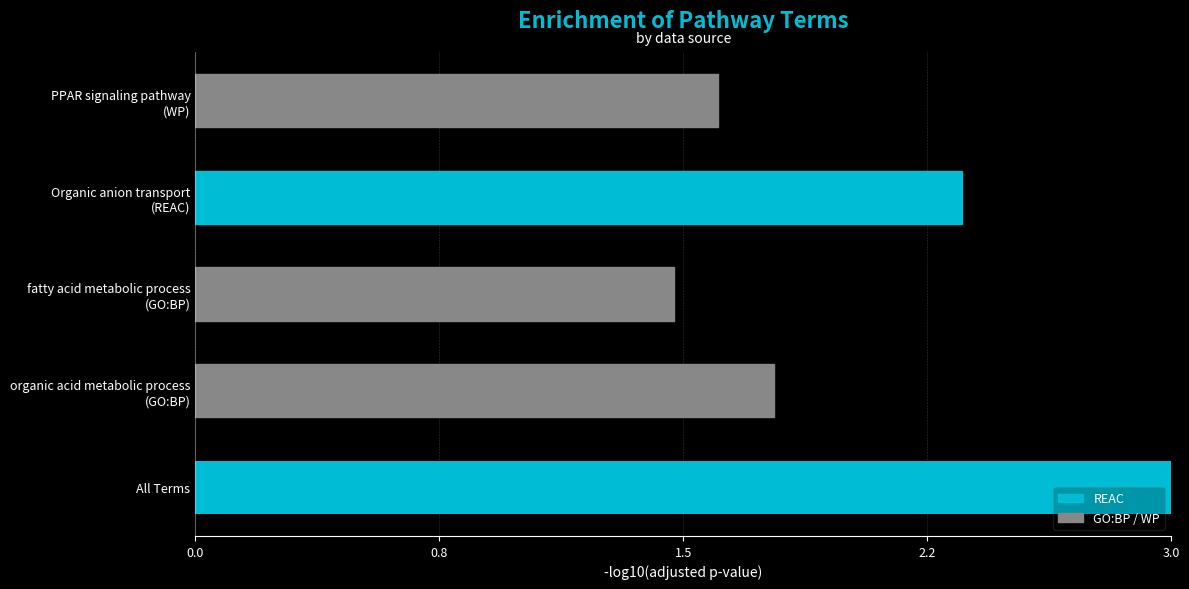

Which has a higher value, fatty acid metabolic process
(GO:BP) or PPAR signaling pathway
(WP)?

PPAR signaling pathway
(WP)